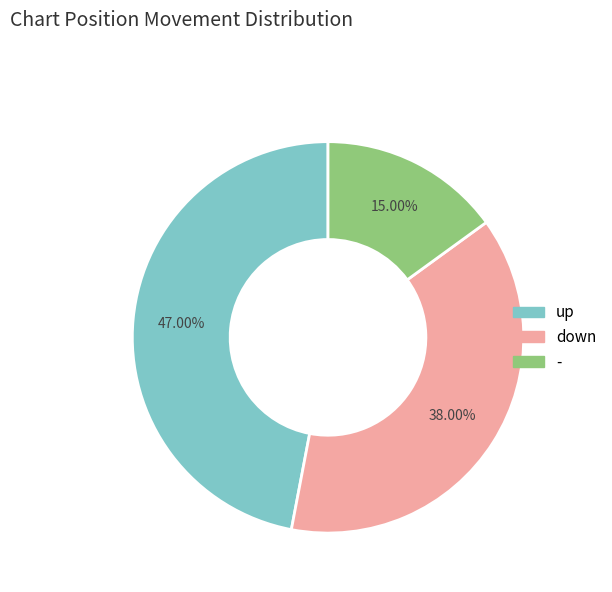

What is the smallest slice in the pie chart?

-